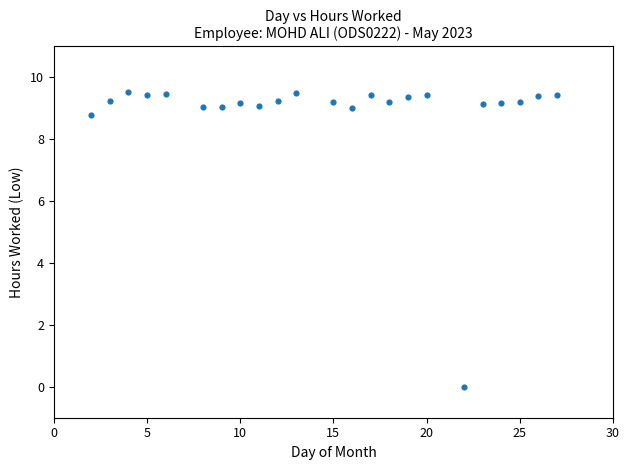

What is the range of Y values (max minus min)?

9.5